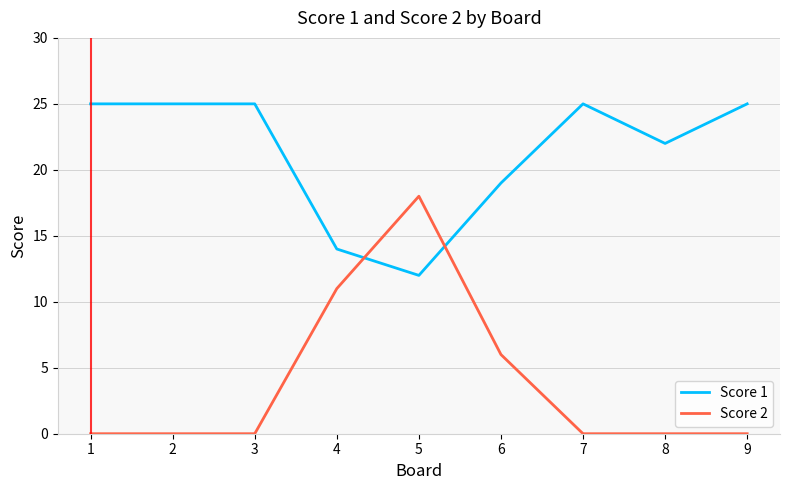

True or false: Score 1 and Score 2 cross at least once.

True